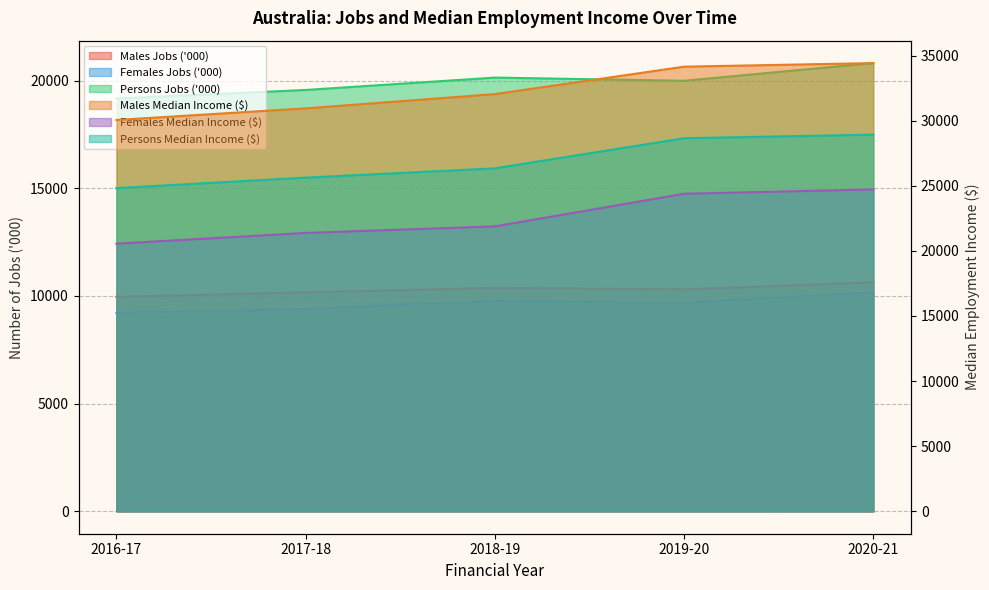

Reading left to right, what are all the values shown in this chart?

Males Jobs ('000): 9958.7	10168.4	10373.4	10303.2	10636.4
Females Jobs ('000): 9207.7	9395.0	9764.7	9686.9	10160.8
Persons Jobs ('000): 19166.4	19563.6	20138.1	19990.1	20811.9
Males Median Income ($): 30052.0	30944.0	32038.0	34145.0	34421.0
Females Median Income ($): 20555.0	21378.0	21882.0	24384.0	24721.0
Persons Median Income ($): 24819.0	25625.0	26337.0	28651.0	28926.0